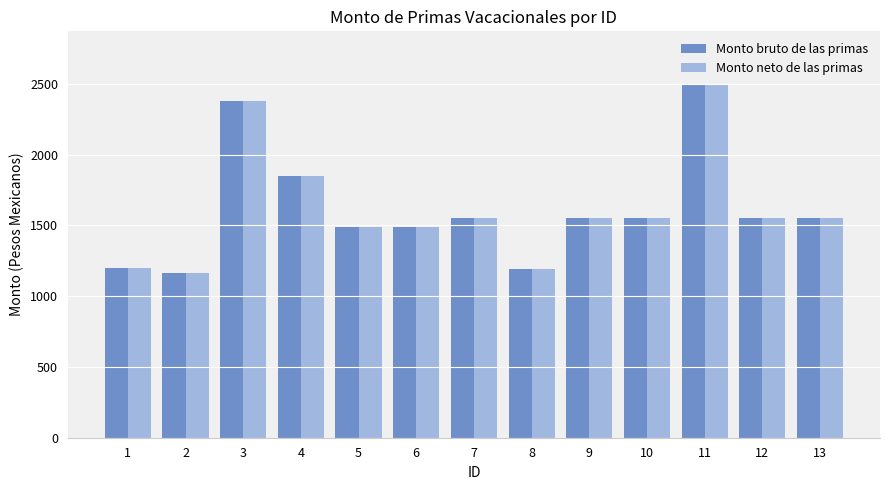

Is the value of Monto bruto de las primas at 10 greater than the value of Monto neto de las primas at 2?

Yes